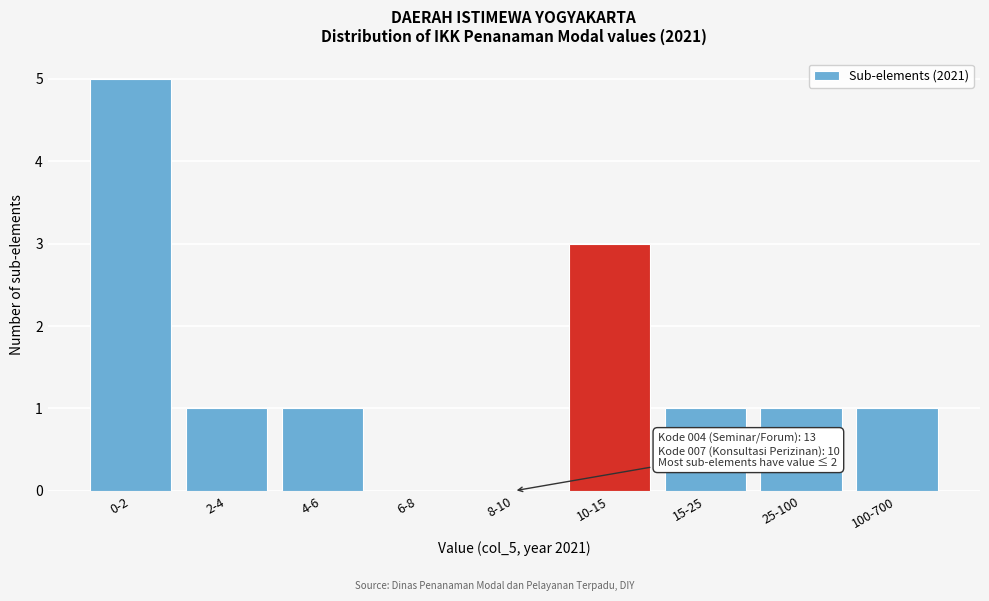

Reading left to right, extract all data points from this chart.

0-2=5	2-4=1	4-6=1	6-8=0	8-10=0	10-15=3	15-25=1	25-100=1	100-700=1